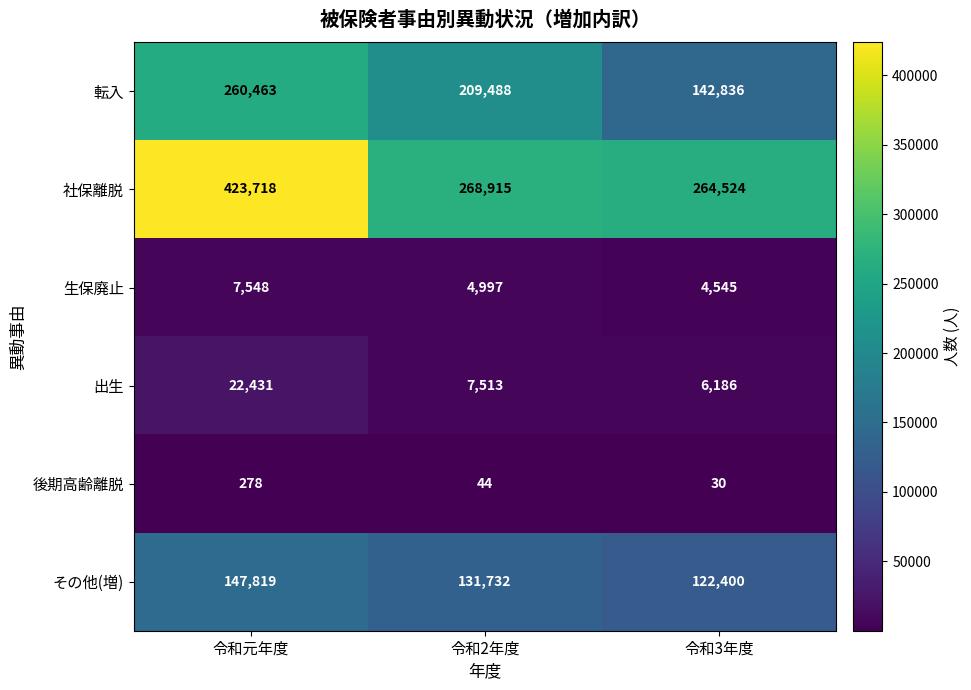

Is it true that 生保廃止 equals 4545 at 令和3年度?

True